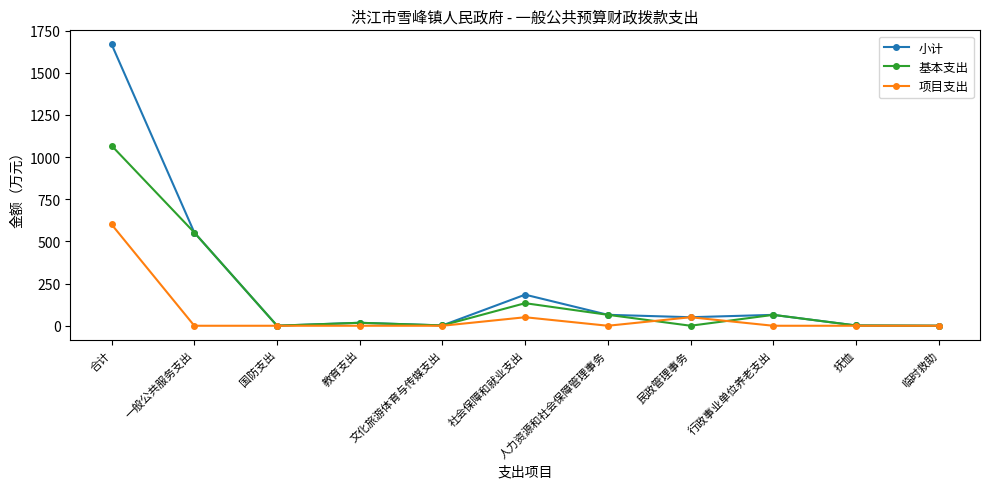

At which category is the sum across all series the highest?

合计